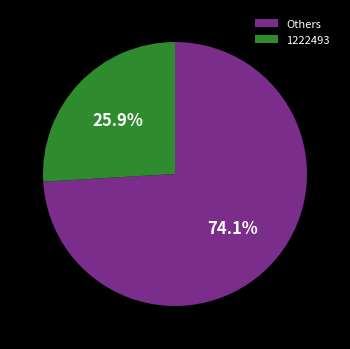

What is the total percentage of 1222493 and Others?

100.0%